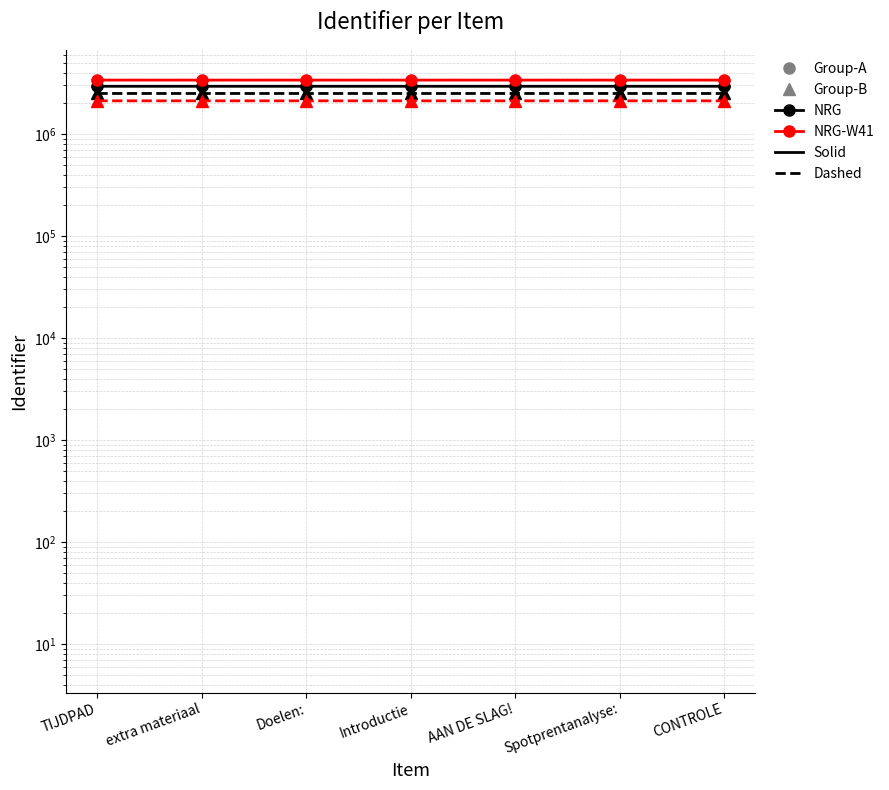

Reading right to left, extract all data points from this chart.

Group-A (dashed): CONTROLE=2498305.5	Spotprentanalyse:=2498303.0	AAN DE SLAG!=2498300.4	Introductie=2498295.4	Doelen:=2498293.6	extra materiaal=2498309.8	TIJDPAD=2498331.0
Group-B (dashed): CONTROLE=2116211.8	Spotprentanalyse:=2116209.6	AAN DE SLAG!=2116207.4	Introductie=2116203.1	Doelen:=2116201.7	extra materiaal=2116215.4	TIJDPAD=2116233.4